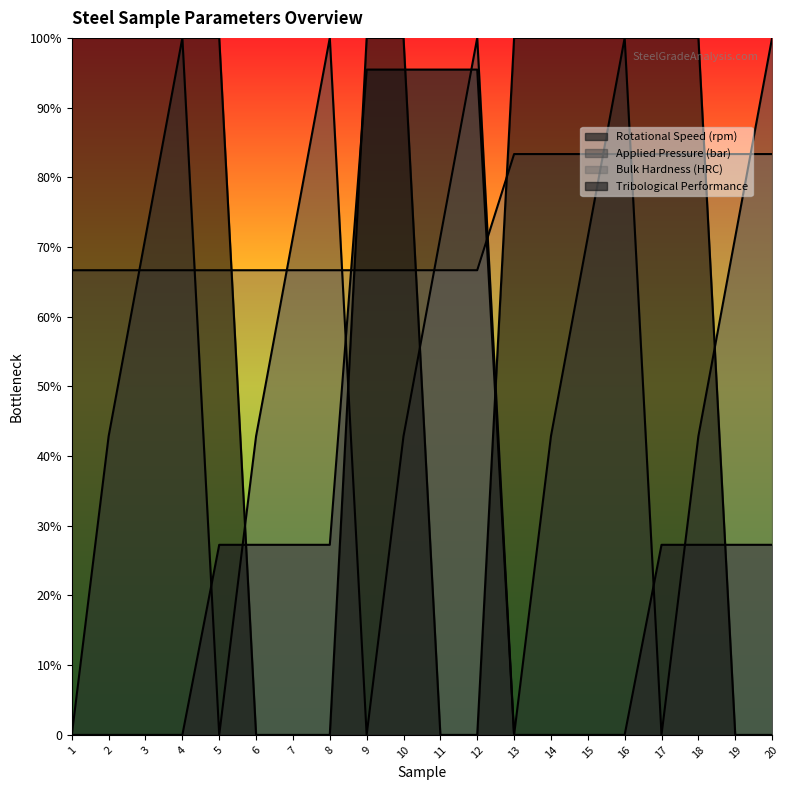

Which series has the largest range (max minus min)?

Applied Pressure (bar)